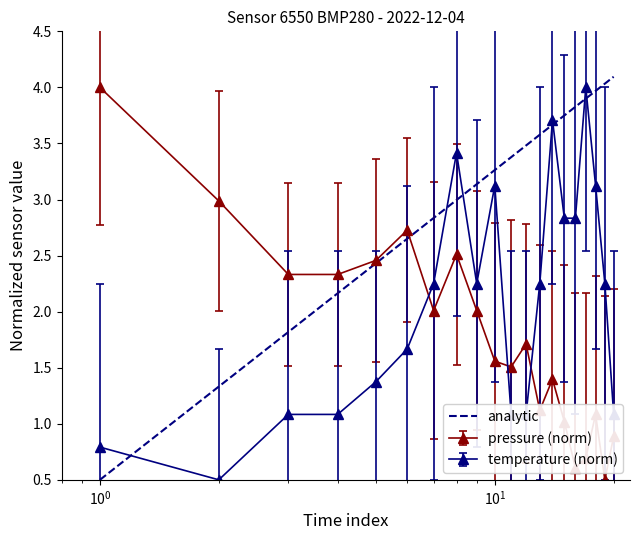

True or false: pressure and temperature intersect in this chart.

True